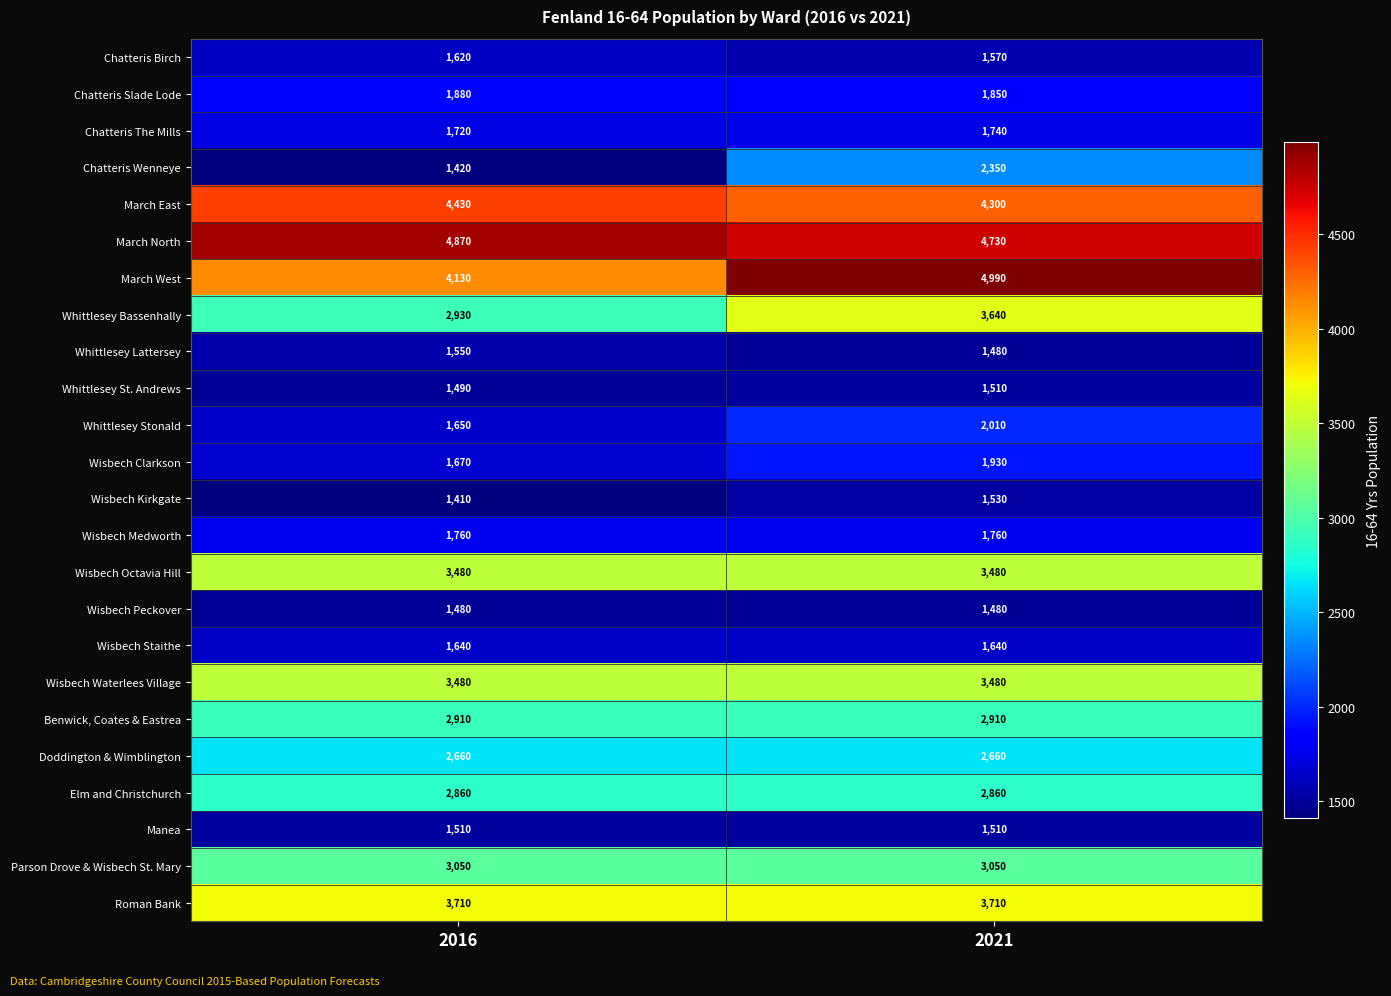

What is the lowest value of the Whittlesey Bassenhally series?

2930